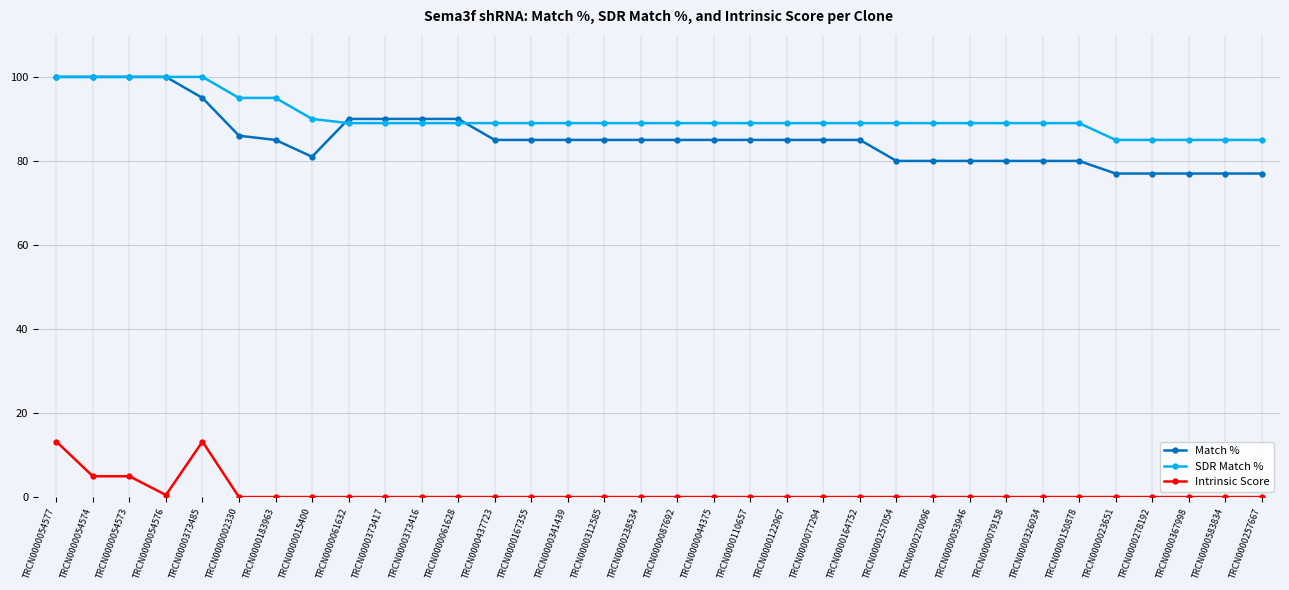

How many data points does each series have?

34